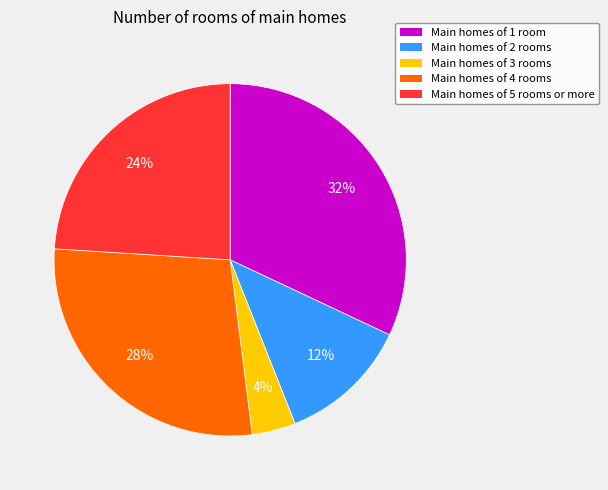

How many segments does this pie chart have?

5